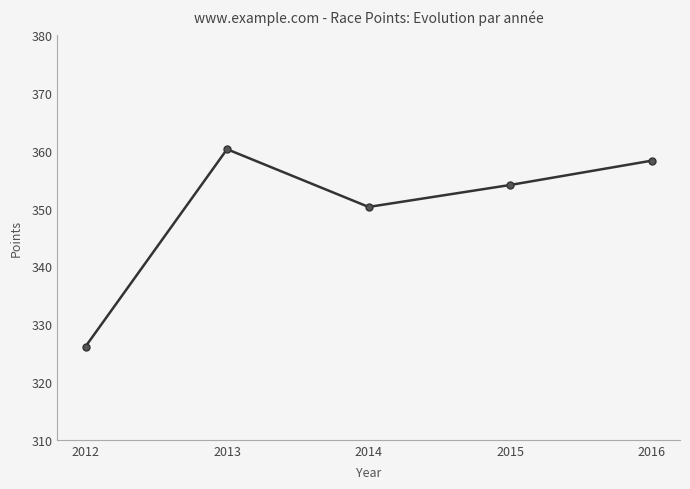

How many values exceed 354?

3